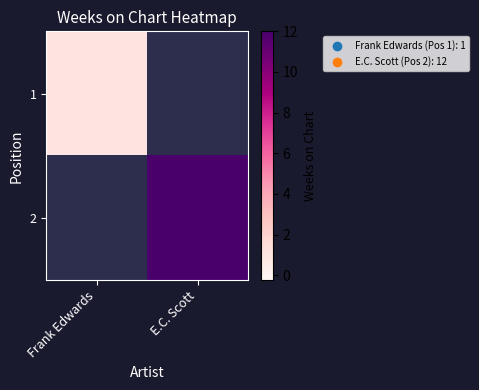

How many values in 2 are above zero?

1